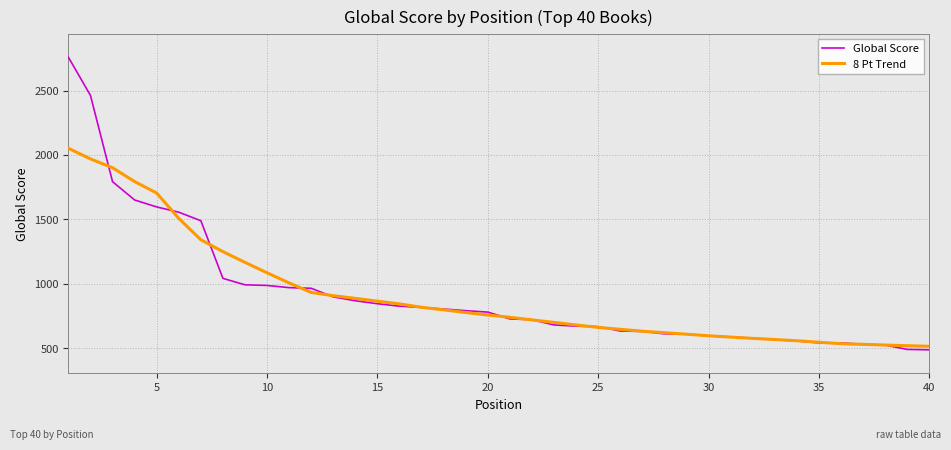

What is the lowest value of the 8 Pt Trend series?

513.4